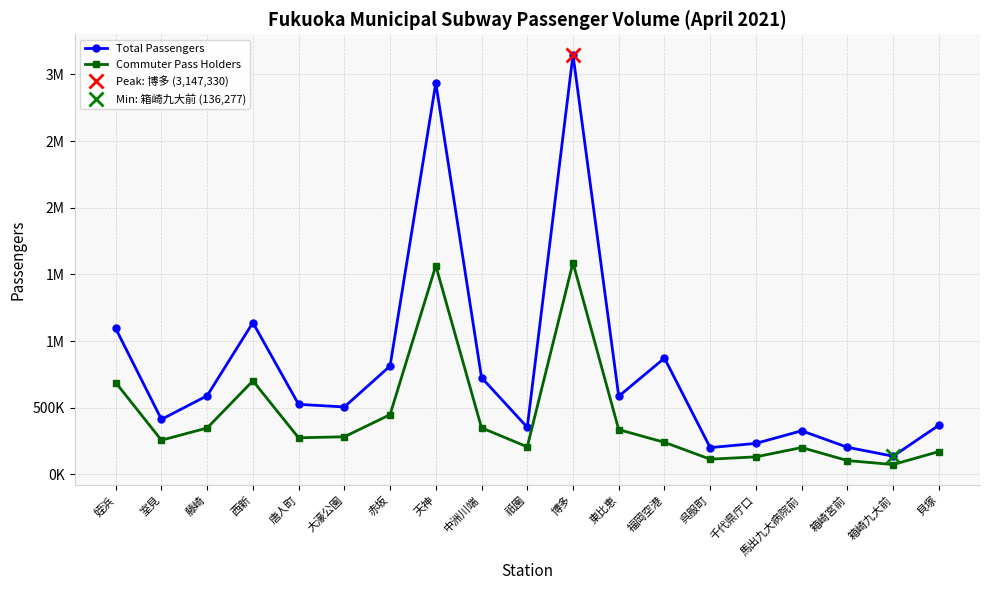

What is the highest value of the Commuter Pass Holders series?

1588188